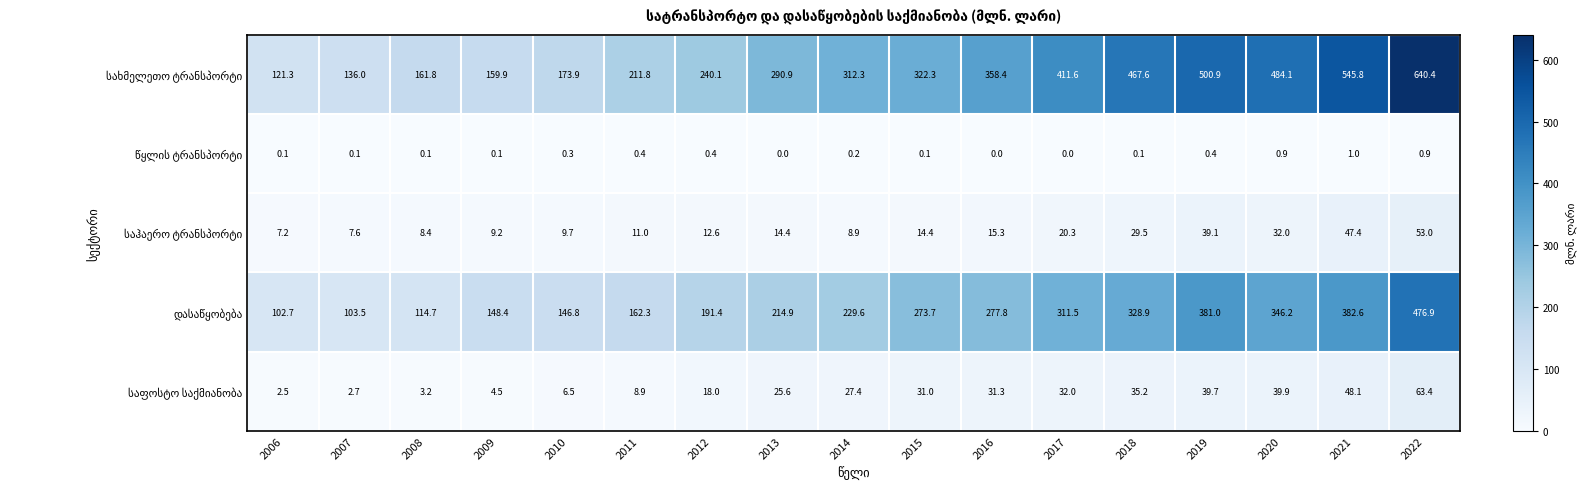

What is the difference between the highest and lowest values at 2011?

211.4